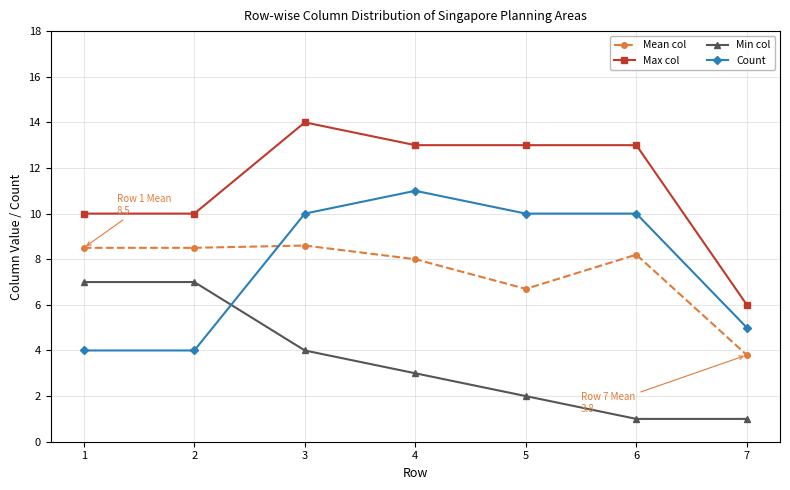

True or false: Max col has more than 0 points higher than both neighbors.

True